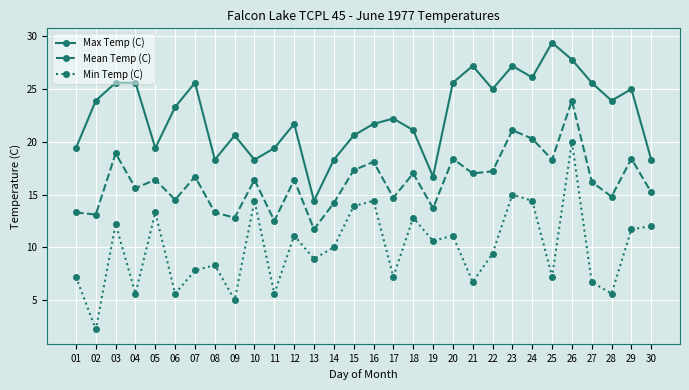

What is the total value across all series at 08?

39.9